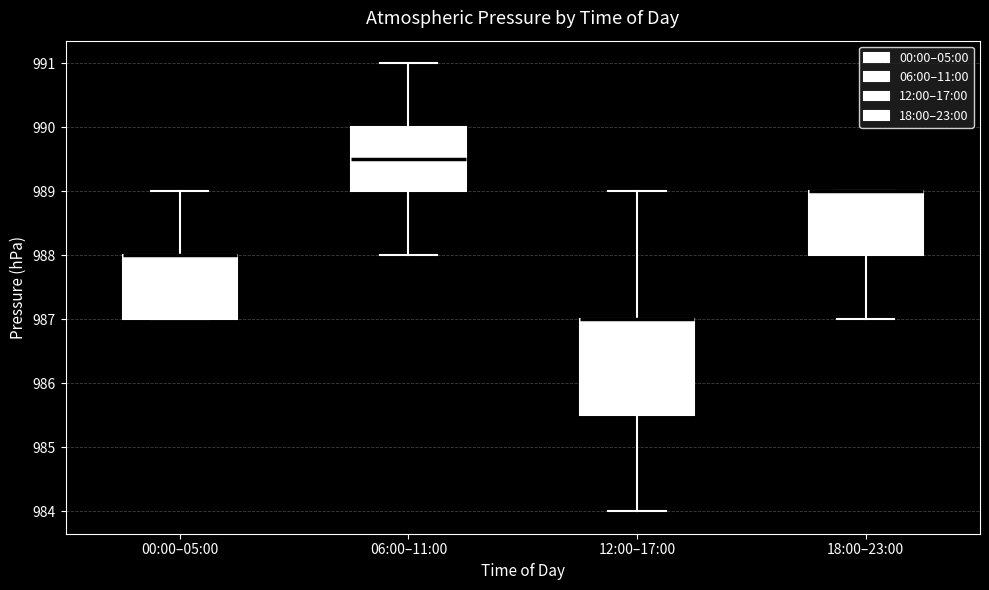

Reading left to right, transcribe this box plot: for each box, give where its median line is, the range the box spans, and where its two whiskers end, as read against the y-axis. The values are not printed on the chart, so give them approximately, as read against the axis.

00:00–05:00: median 988.0 (drawn on the box's upper edge), box 987.0 to 988.0, whiskers 987.0 to 989.0
06:00–11:00: median 989.5, box 989.0 to 990.0, whiskers 988.0 to 991.0
12:00–17:00: median 987.0 (drawn on the box's upper edge), box 985.5 to 987.0, whiskers 984.0 to 989.0
18:00–23:00: median 989.0 (drawn on the box's upper edge), box 988.0 to 989.0, whiskers 987.0 to 989.0